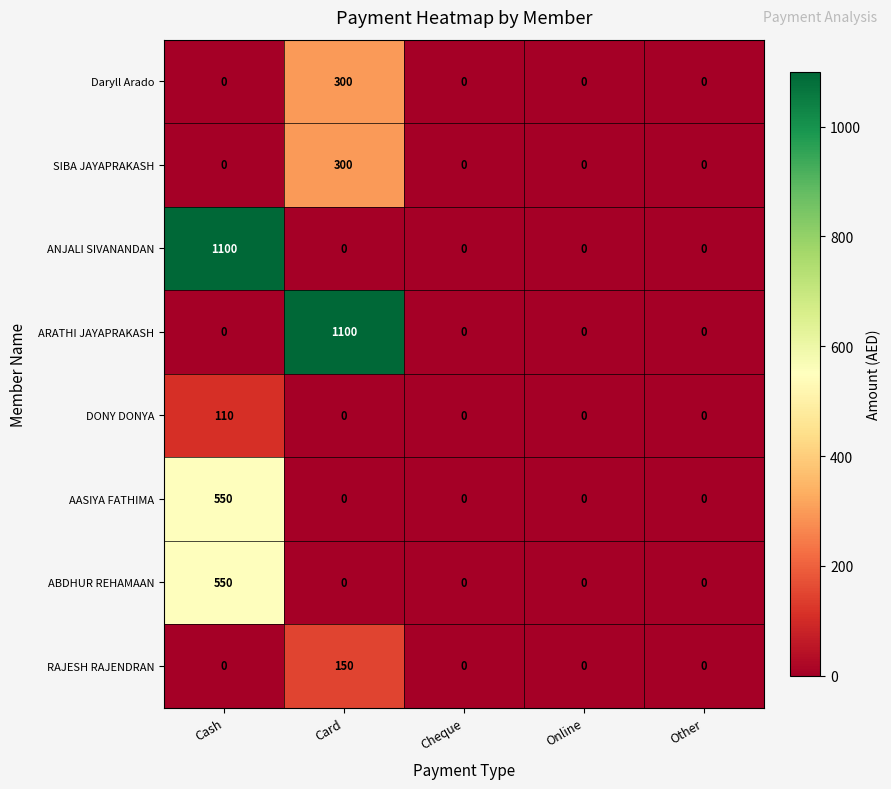

At which label does Daryll Arado reach its peak?

Card